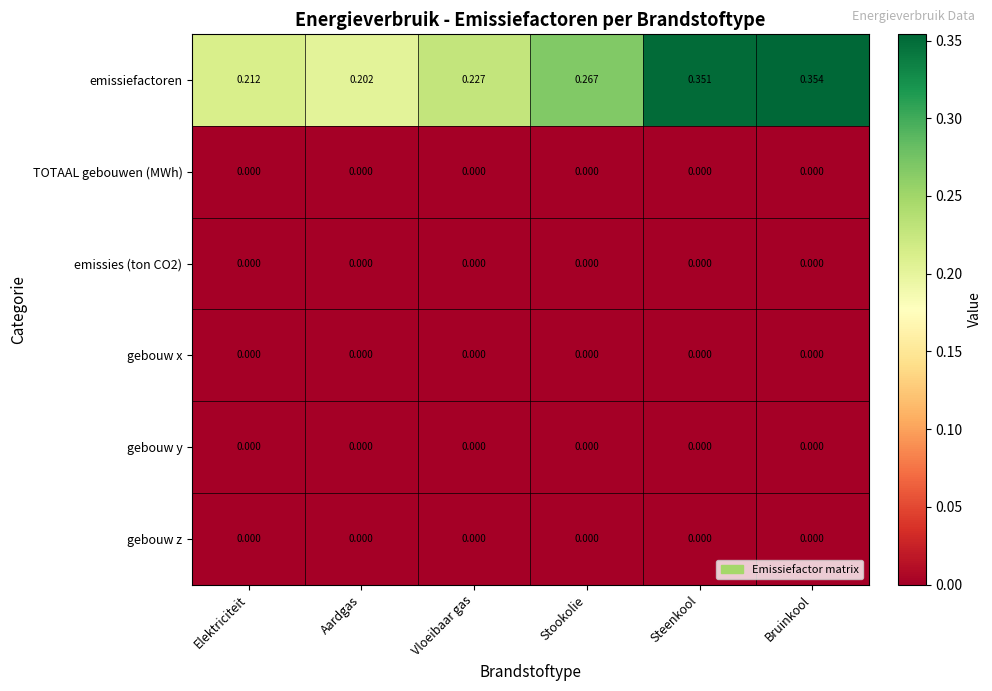

Which series has the widest spread of values?

emissiefactoren